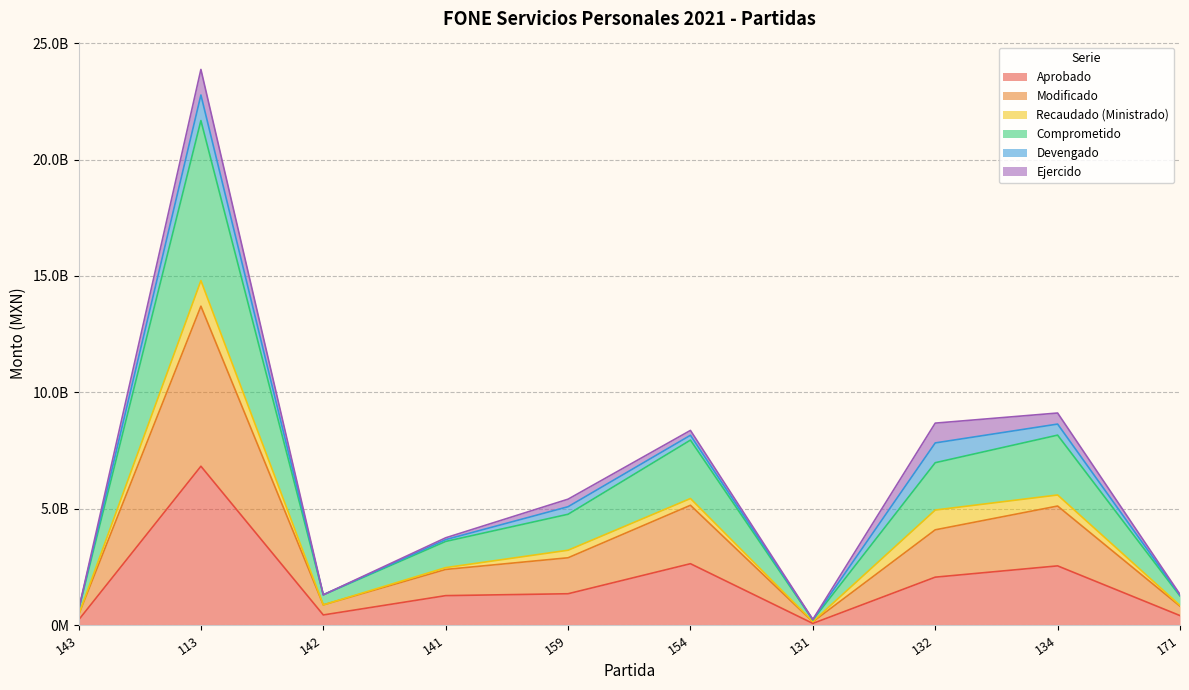

Is it true that Modificado equals 1139579938.1 at 154?

False